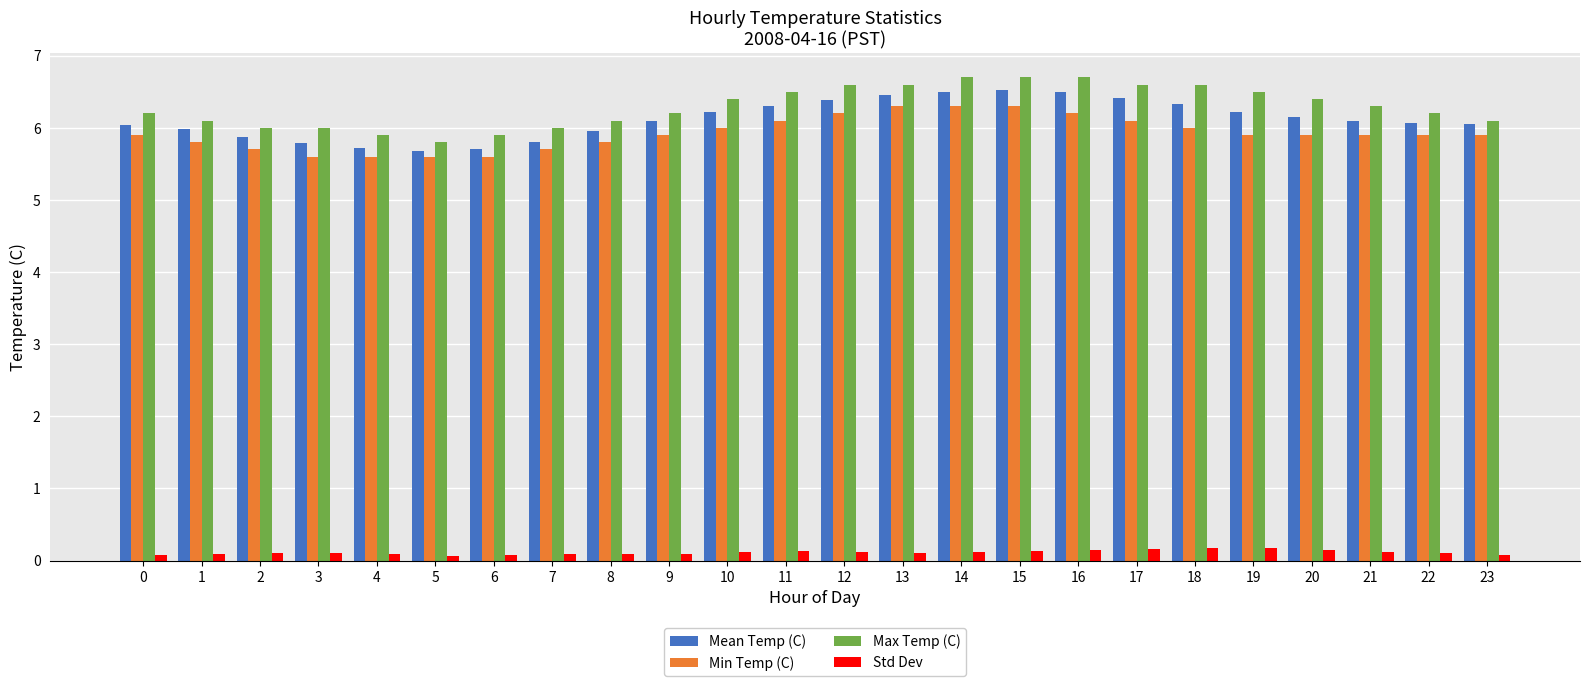

True or false: Std Dev has a value of 0.1 at 6.

True